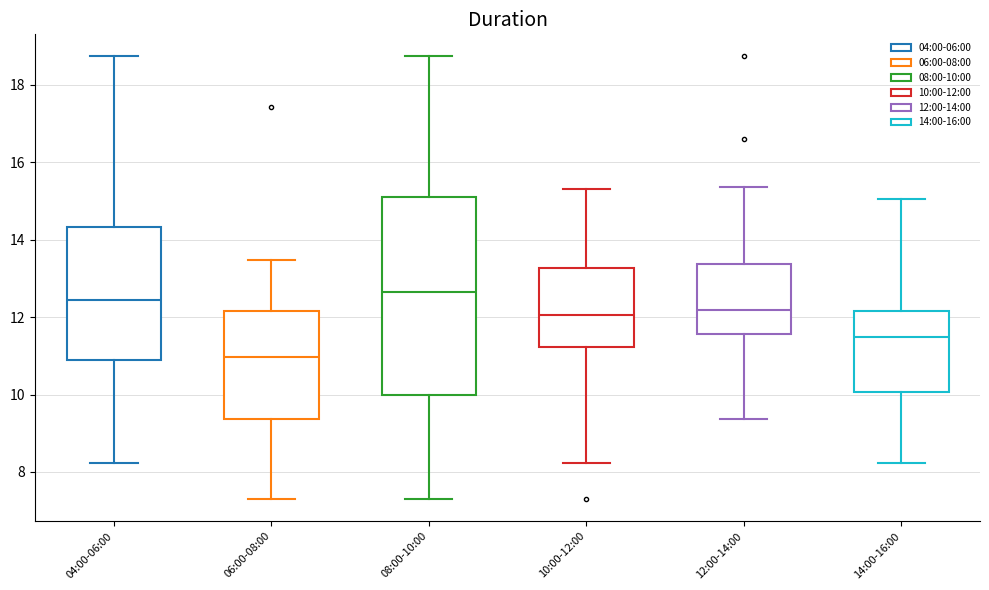

Reading left to right, transcribe this box plot: for each box, give where its median line is, the range the box spans, and where its two whiskers end, as read against the y-axis. The values are not printed on the chart, so give them approximately, as read against the axis.

04:00-06:00: median 12.4, box 11.0 to 14.4, whiskers 8.2 to 18.8
06:00-08:00: median 11.0, box 9.4 to 12.2, whiskers 7.4 to 13.4
08:00-10:00: median 12.6, box 10.0 to 15.2, whiskers 7.4 to 18.8
10:00-12:00: median 12.0, box 11.2 to 13.2, whiskers 8.2 to 15.4
12:00-14:00: median 12.2, box 11.6 to 13.4, whiskers 9.4 to 15.4
14:00-16:00: median 11.4, box 10.0 to 12.2, whiskers 8.2 to 15.0